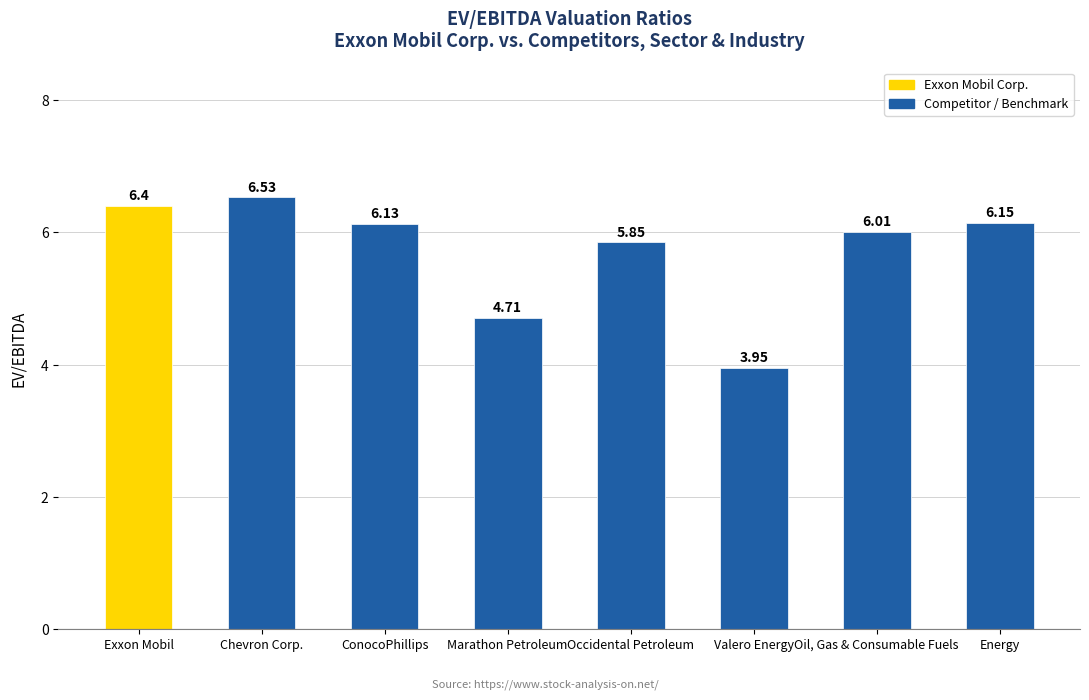

Rank the categories by value from lowest to highest.

Valero Energy, Marathon Petroleum, Occidental Petroleum, Oil, Gas & Consumable Fuels, ConocoPhillips, Energy, Exxon Mobil, Chevron Corp.